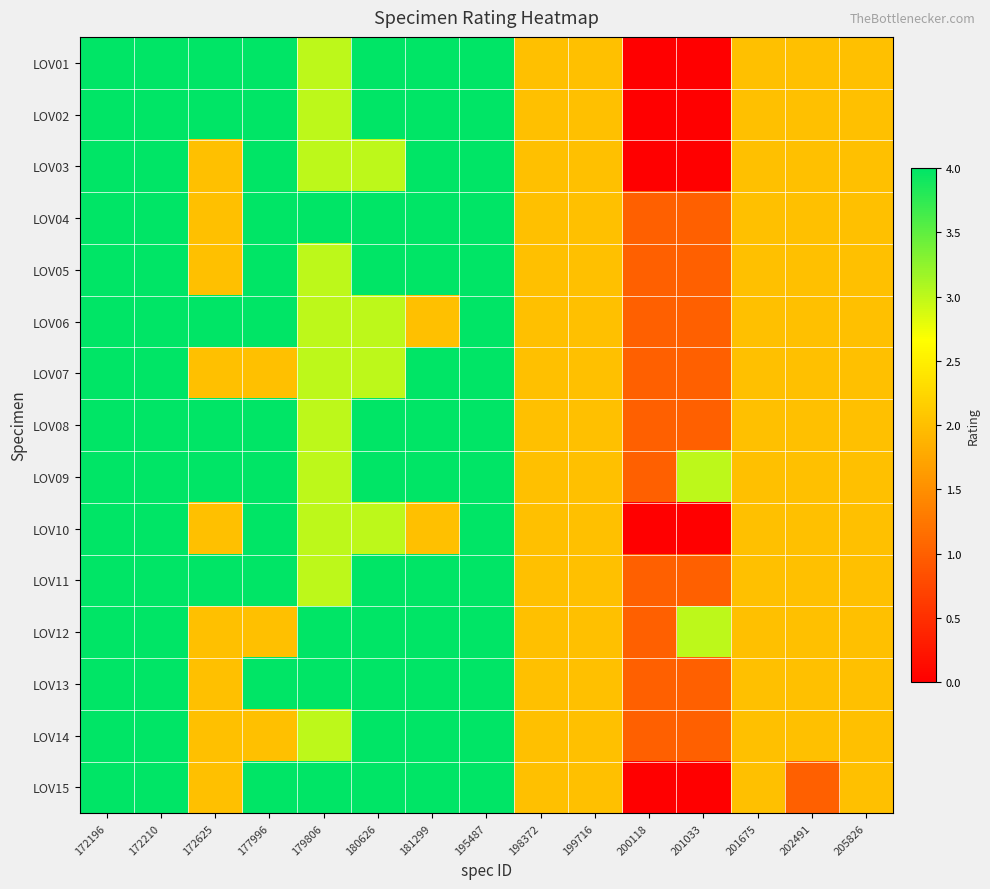

Reading left to right, what are all the values shown in this chart?

LOV01: 172196=4	172210=4	172625=4	177996=4	179806=3	180626=4	181299=4	195487=4	198372=2	199716=2	200118=0	201033=0	201675=2	202491=2	205826=2
LOV02: 172196=4	172210=4	172625=4	177996=4	179806=3	180626=4	181299=4	195487=4	198372=2	199716=2	200118=0	201033=0	201675=2	202491=2	205826=2
LOV03: 172196=4	172210=4	172625=2	177996=4	179806=3	180626=3	181299=4	195487=4	198372=2	199716=2	200118=0	201033=0	201675=2	202491=2	205826=2
LOV04: 172196=4	172210=4	172625=2	177996=4	179806=4	180626=4	181299=4	195487=4	198372=2	199716=2	200118=1	201033=1	201675=2	202491=2	205826=2
LOV05: 172196=4	172210=4	172625=2	177996=4	179806=3	180626=4	181299=4	195487=4	198372=2	199716=2	200118=1	201033=1	201675=2	202491=2	205826=2
LOV06: 172196=4	172210=4	172625=4	177996=4	179806=3	180626=3	181299=2	195487=4	198372=2	199716=2	200118=1	201033=1	201675=2	202491=2	205826=2
LOV07: 172196=4	172210=4	172625=2	177996=2	179806=3	180626=3	181299=4	195487=4	198372=2	199716=2	200118=1	201033=1	201675=2	202491=2	205826=2
LOV08: 172196=4	172210=4	172625=4	177996=4	179806=3	180626=4	181299=4	195487=4	198372=2	199716=2	200118=1	201033=1	201675=2	202491=2	205826=2
LOV09: 172196=4	172210=4	172625=4	177996=4	179806=3	180626=4	181299=4	195487=4	198372=2	199716=2	200118=1	201033=3	201675=2	202491=2	205826=2
LOV10: 172196=4	172210=4	172625=2	177996=4	179806=3	180626=3	181299=2	195487=4	198372=2	199716=2	200118=0	201033=0	201675=2	202491=2	205826=2
LOV11: 172196=4	172210=4	172625=4	177996=4	179806=3	180626=4	181299=4	195487=4	198372=2	199716=2	200118=1	201033=1	201675=2	202491=2	205826=2
LOV12: 172196=4	172210=4	172625=2	177996=2	179806=4	180626=4	181299=4	195487=4	198372=2	199716=2	200118=1	201033=3	201675=2	202491=2	205826=2
LOV13: 172196=4	172210=4	172625=2	177996=4	179806=4	180626=4	181299=4	195487=4	198372=2	199716=2	200118=1	201033=1	201675=2	202491=2	205826=2
LOV14: 172196=4	172210=4	172625=2	177996=2	179806=3	180626=4	181299=4	195487=4	198372=2	199716=2	200118=1	201033=1	201675=2	202491=2	205826=2
LOV15: 172196=4	172210=4	172625=2	177996=4	179806=4	180626=4	181299=4	195487=4	198372=2	199716=2	200118=0	201033=0	201675=2	202491=1	205826=2